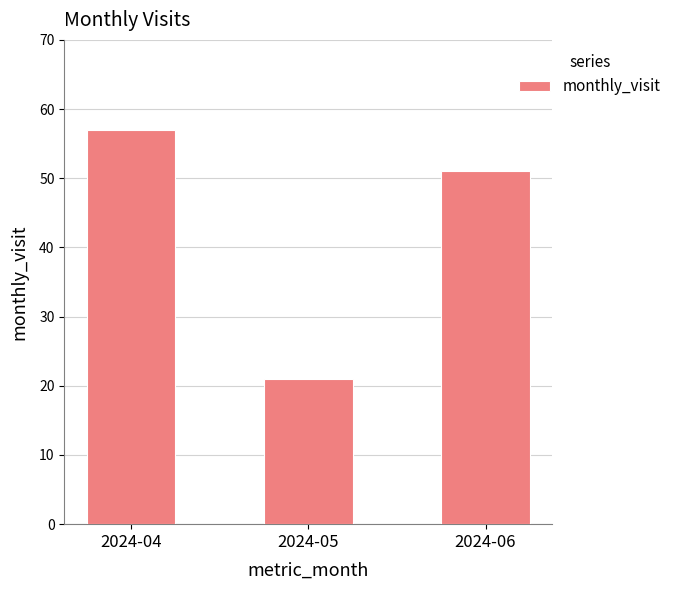

Reading right to left, transcribe all the data shown in this chart.

2024-06=51	2024-05=21	2024-04=57